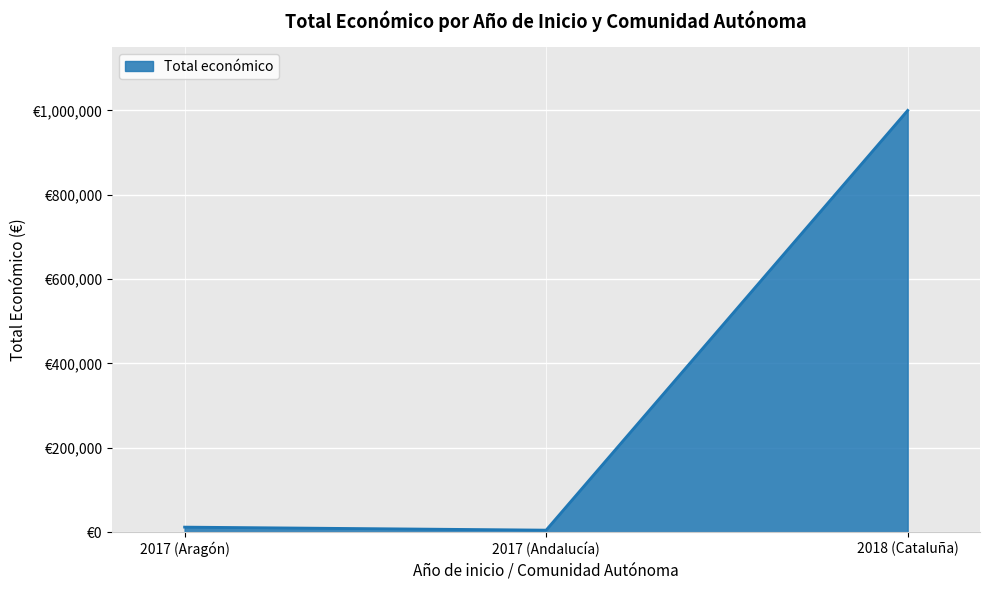

Does the chart display data point markers on the line(s)?

No